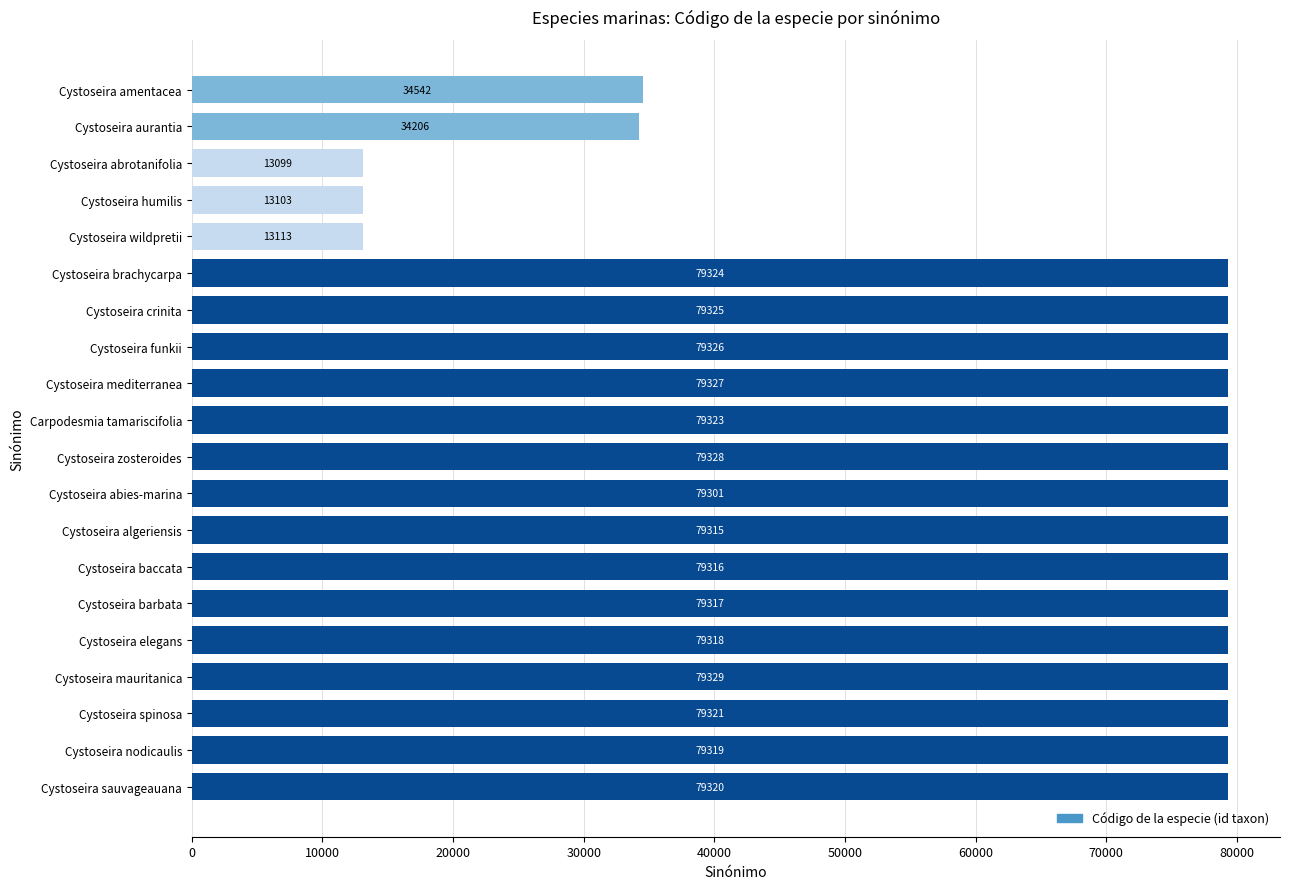

Does the chart contain any negative values?

No